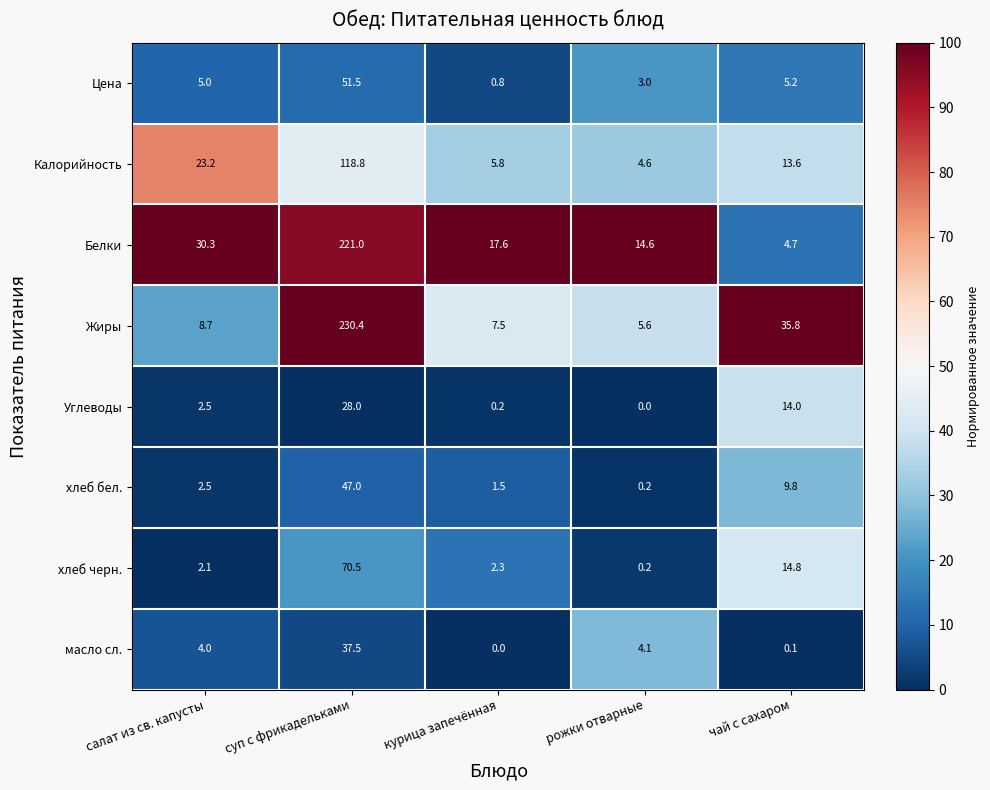

At which category is the sum across all series the highest?

суп с фрикадельками